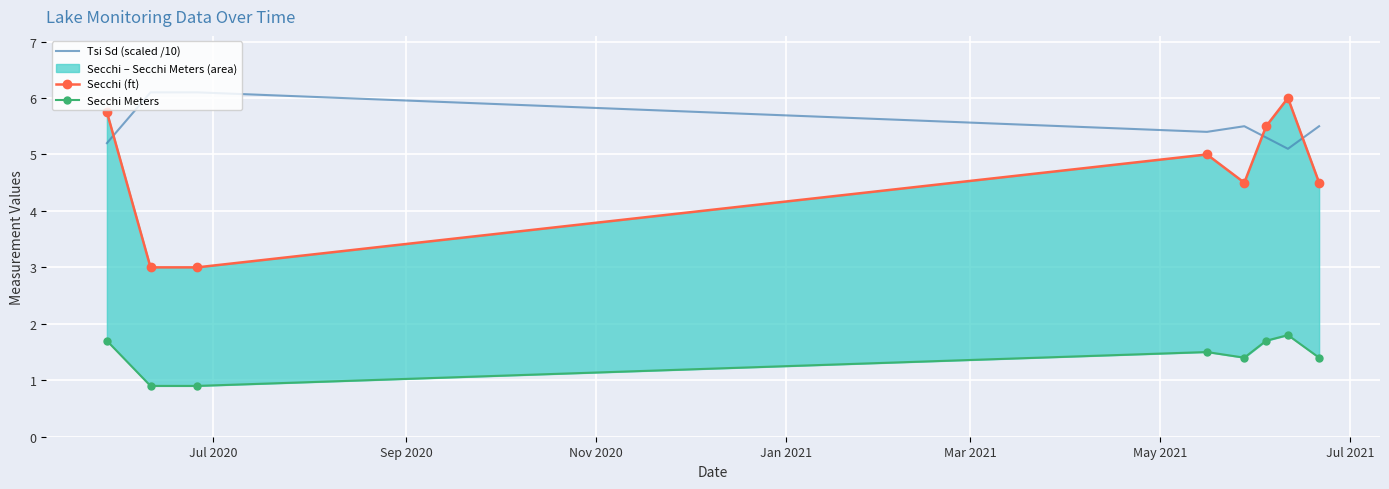

What is the maximum value for Tsi Sd (scaled /10)?

6.1